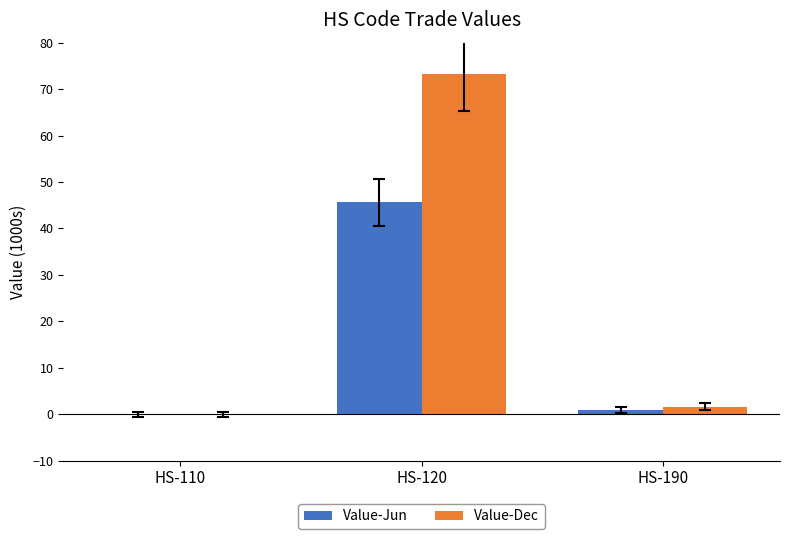

Where is Value-Dec nearest to the value 36?

HS-190